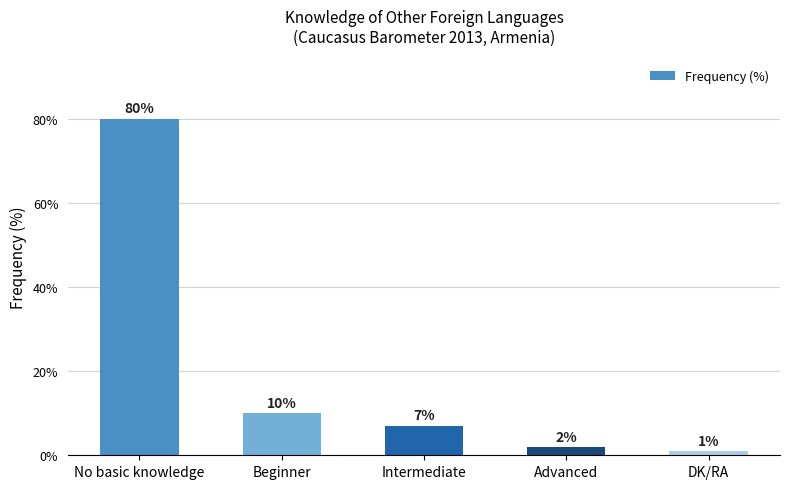

Is it true that the value at Beginner is 10?

True